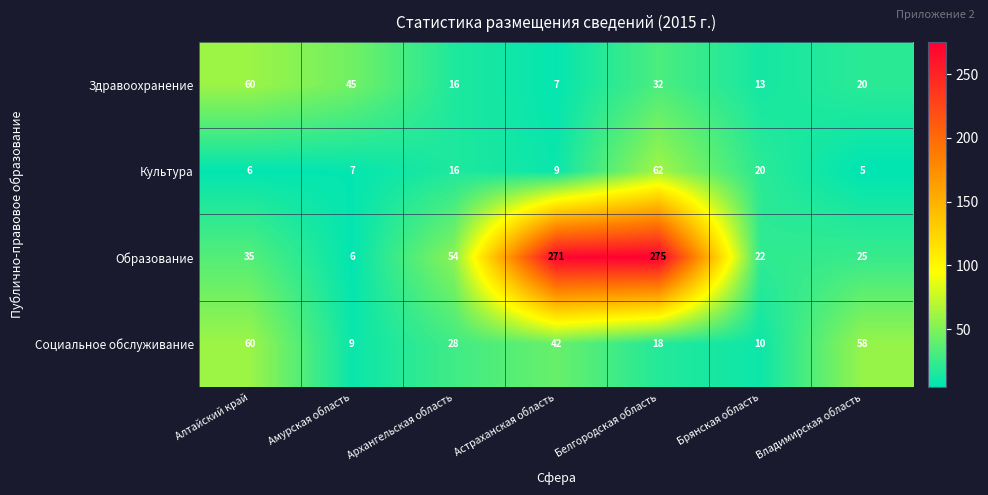

What is the approximate value of Образование at Брянская область?

22